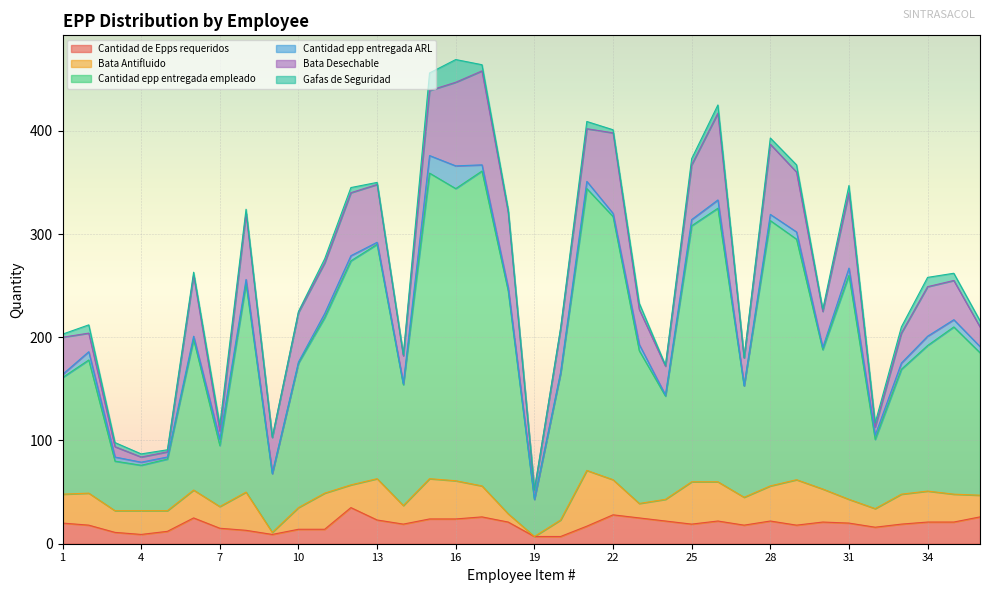

What is the value of the Bata Antifluido point at the 17th from the left?

30